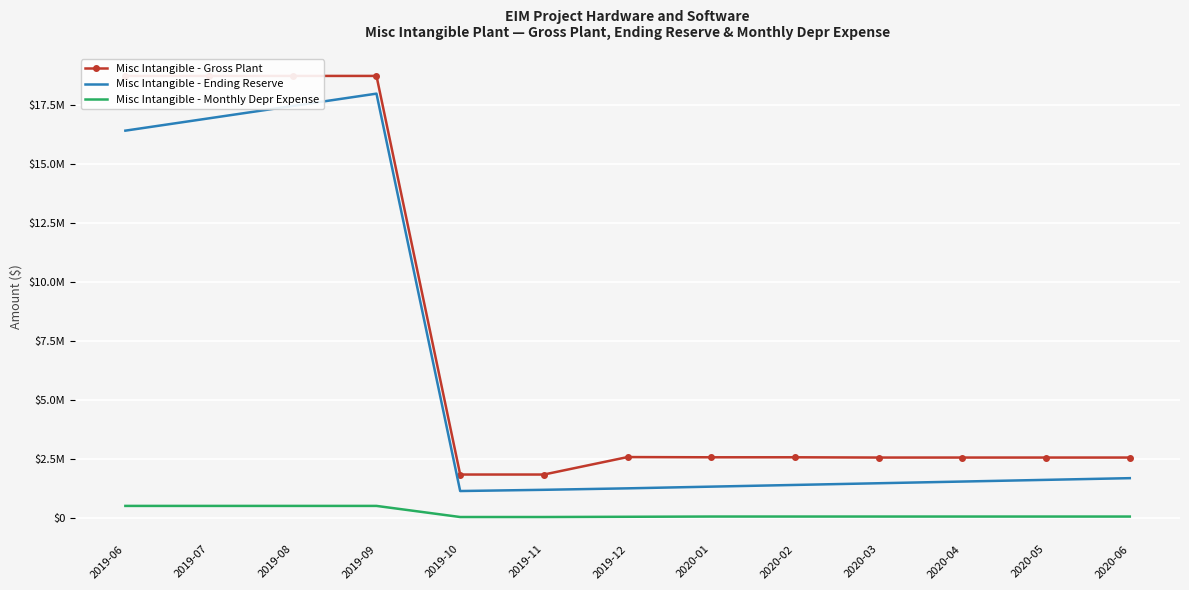

How many values in the Misc Intangible - Gross Plant series exceed 2580902?

7